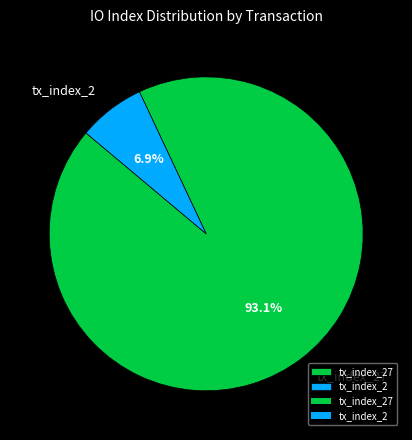

How much of the chart is everything except tx_index_2?

93.1%